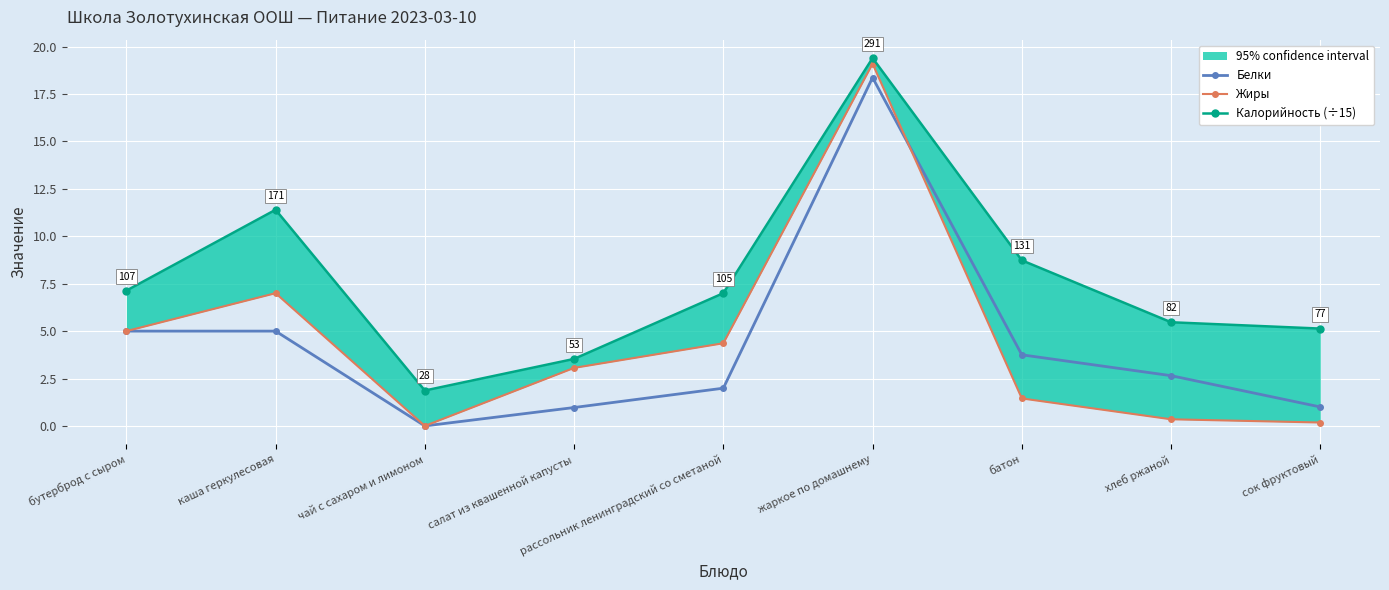

At which category is the sum across all series the highest?

жаркое по домашнему